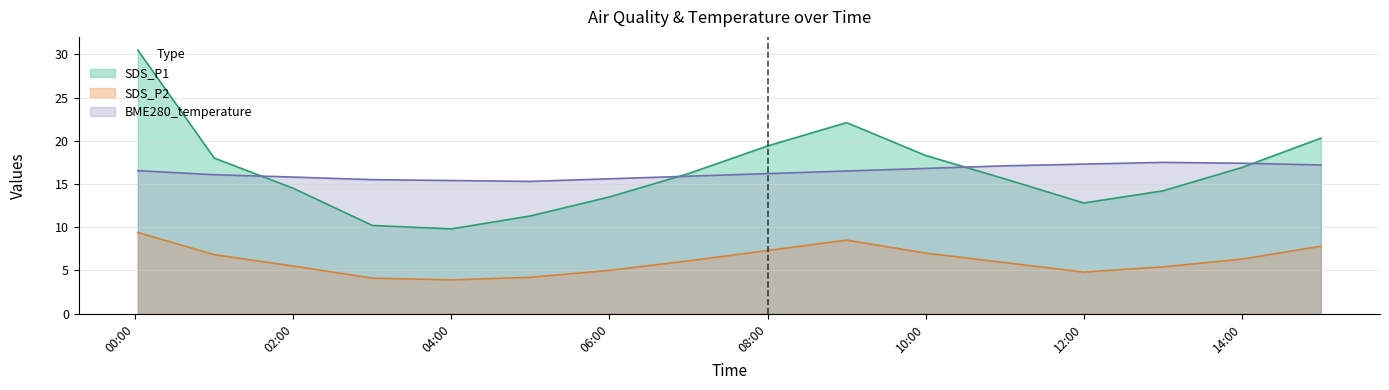

Reading left to right, list all the values displayed in this chart.

SDS_P1: 30.5	18.0	14.5	10.2	9.8	11.3	13.5	16.2	19.4	22.1	18.3	15.6	12.8	14.2	16.9	20.3
SDS_P2: 9.4	6.8	5.5	4.1	3.9	4.2	5.0	6.1	7.3	8.5	7.0	5.9	4.8	5.4	6.3	7.8
BME280_temperature: 16.5	16.1	15.8	15.5	15.4	15.3	15.6	15.9	16.2	16.5	16.8	17.1	17.3	17.5	17.4	17.2